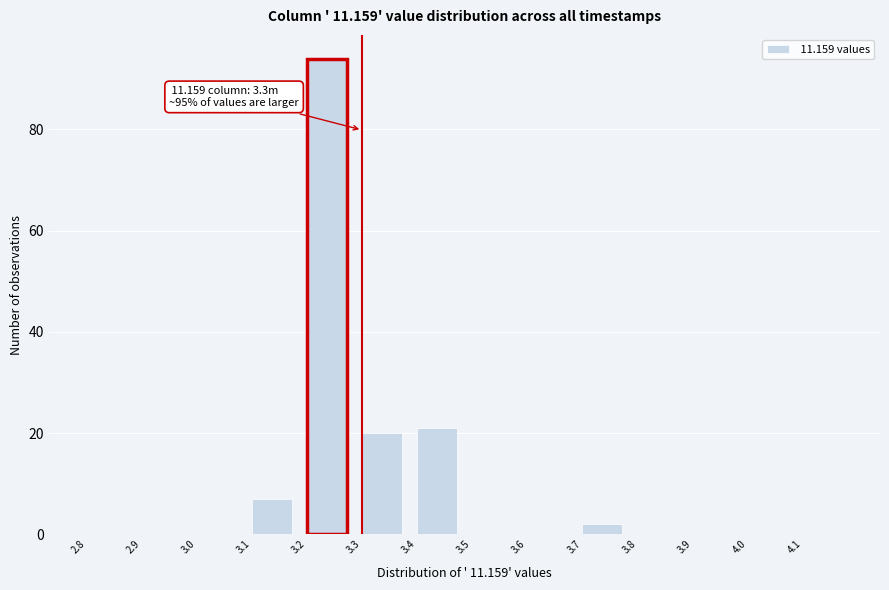

Over which range of the x-axis is the bar tallest?

3.2 to 3.3